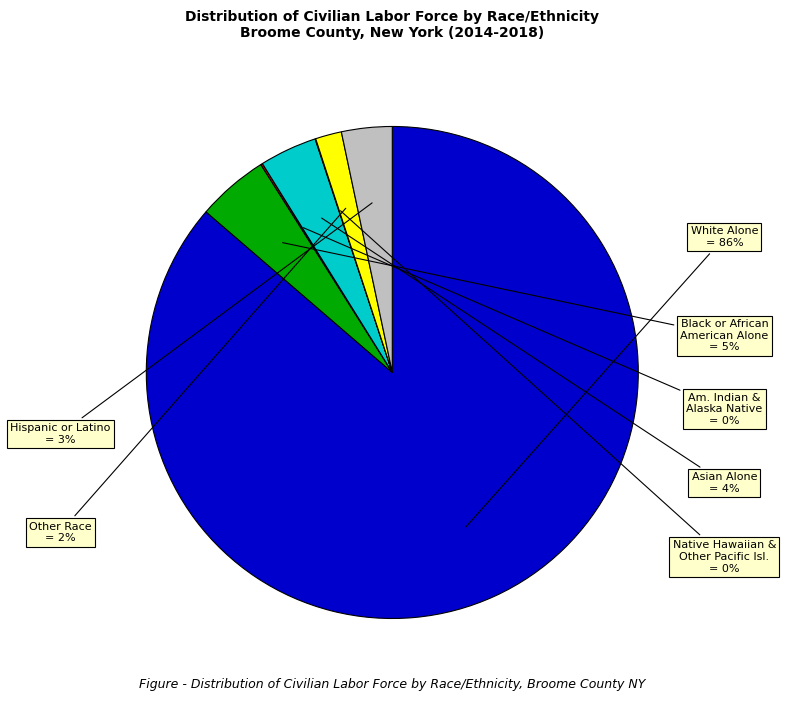

Is there a majority slice in this chart?

Yes